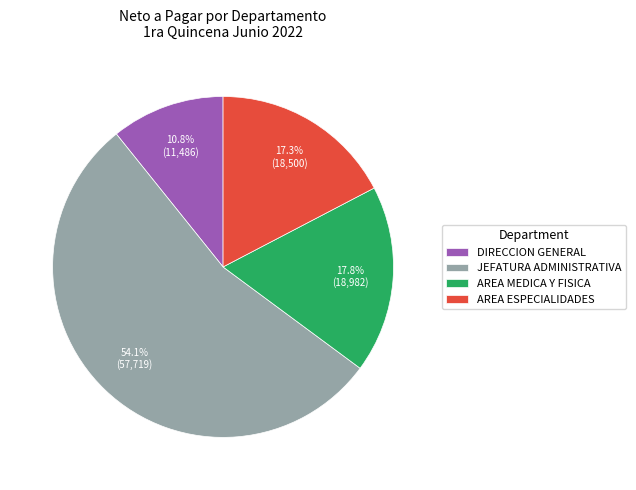

How many segments does this pie chart have?

4